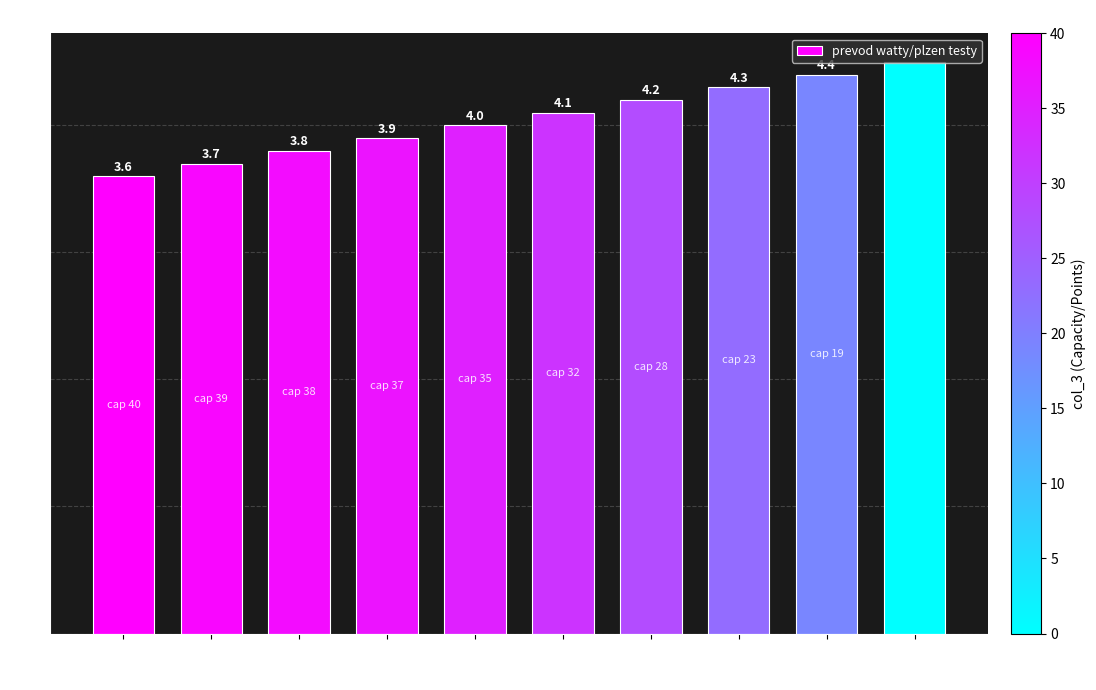

What is the difference between the values at 37 and 23?

0.4